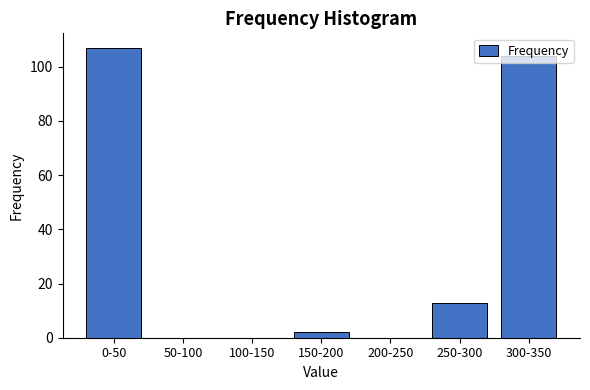

What is the change in value from 50-100 to 300-350?

+104